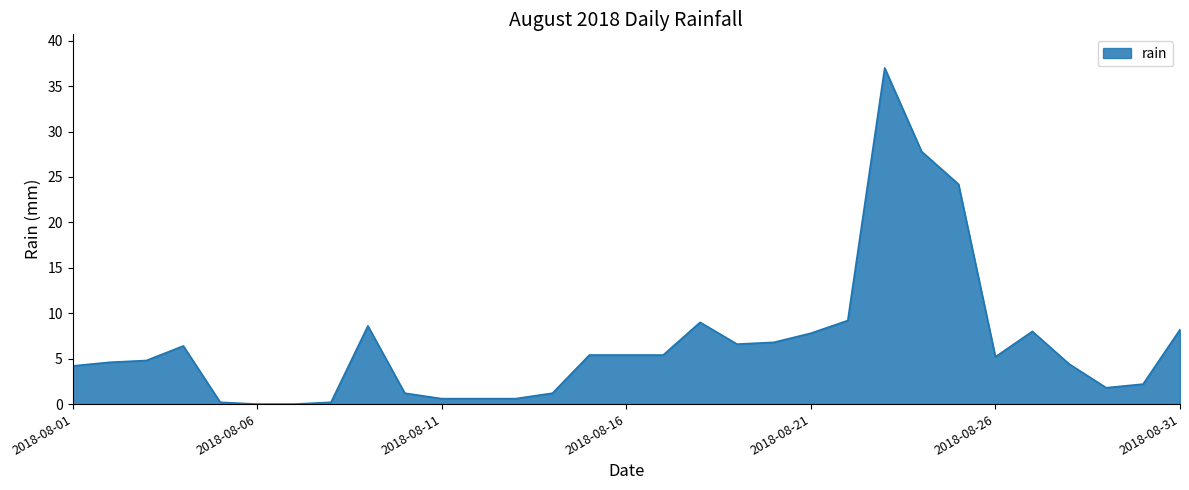

Count the number of values greater than 5.

16